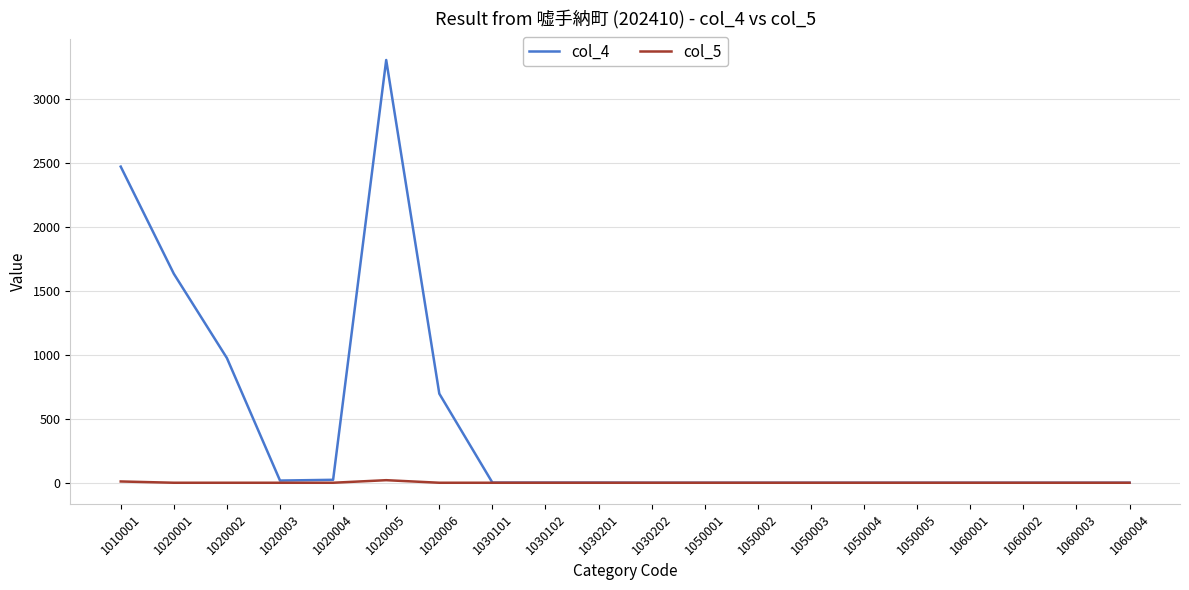

Is it true that col_5 equals 0 at 1030102?

True